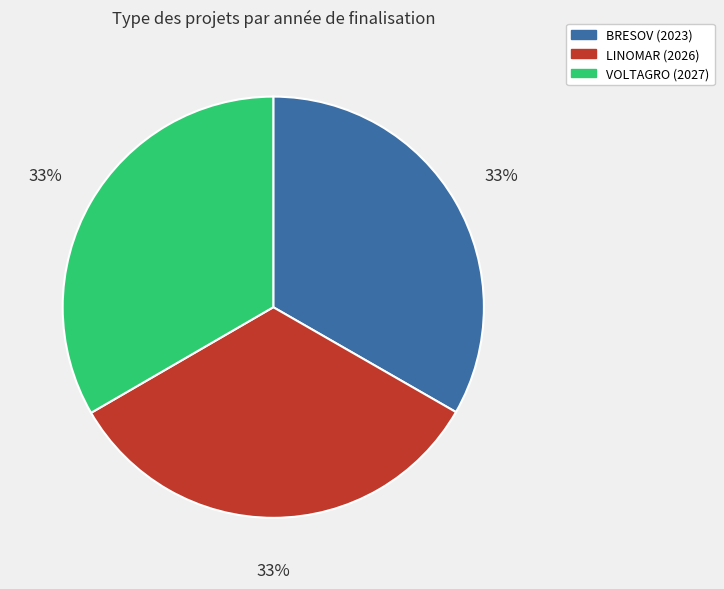

Is the sum of BRESOV (2023) and VOLTAGRO (2027) greater than half?

Yes